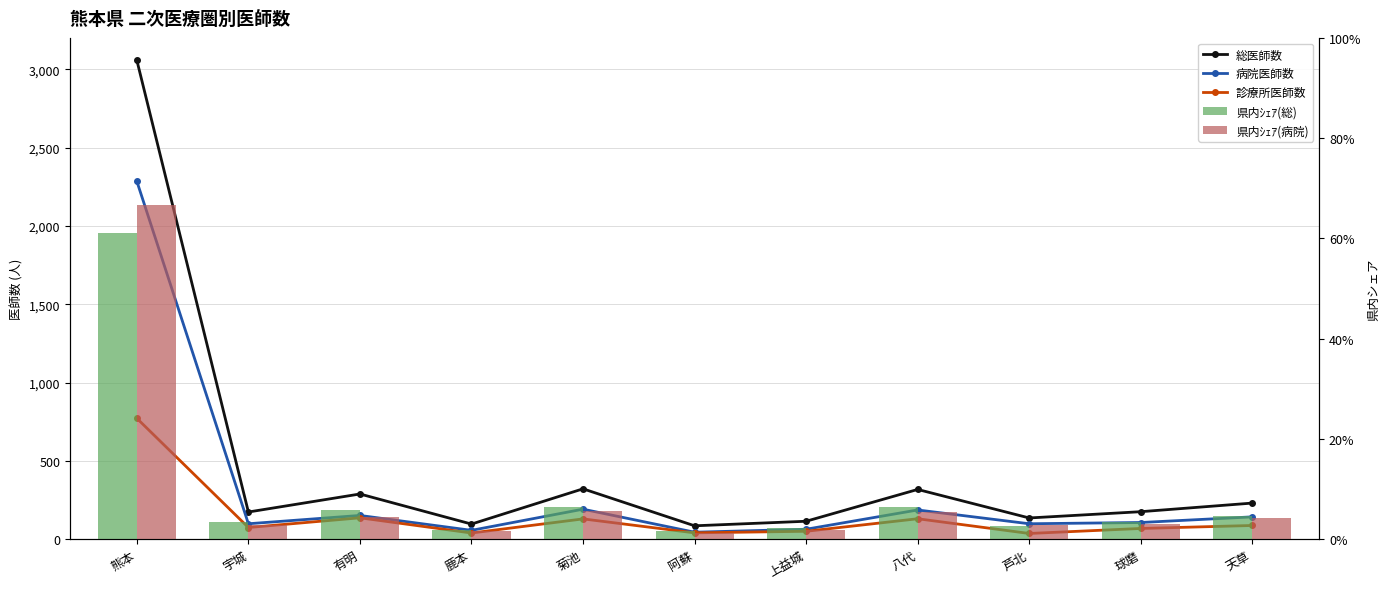

The 総医師数 series shows 176.0 at 球磨. True or false?

True